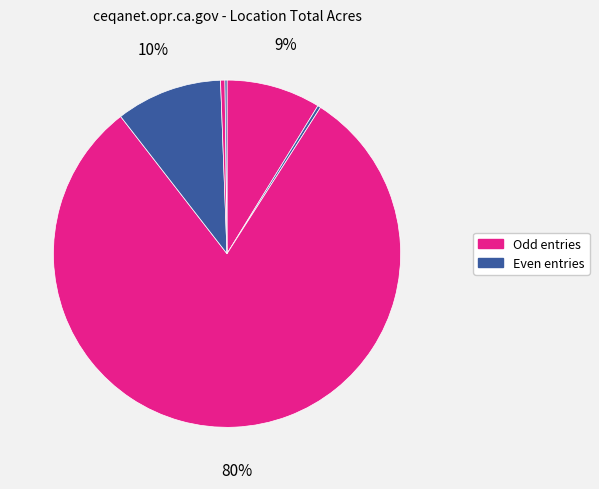

Count the number of slices in the pie.

6